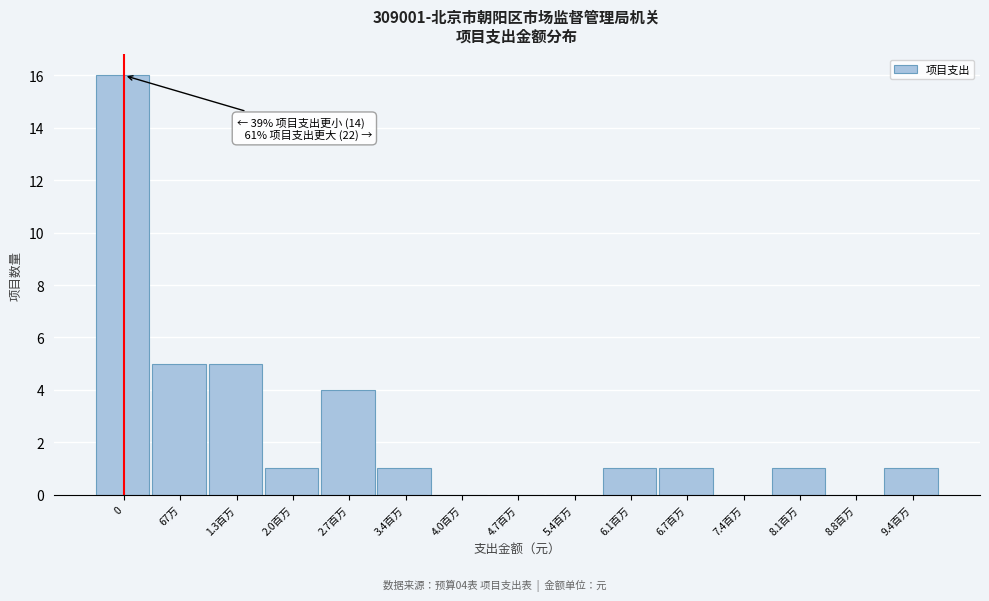

Reading right to left, list all the values displayed in this chart.

9.4百万=1	8.8百万=0	8.1百万=1	7.4百万=0	6.7百万=1	6.1百万=1	5.4百万=0	4.7百万=0	4.0百万=0	3.4百万=1	2.7百万=4	2.0百万=1	1.3百万=5	67万=5	0=16